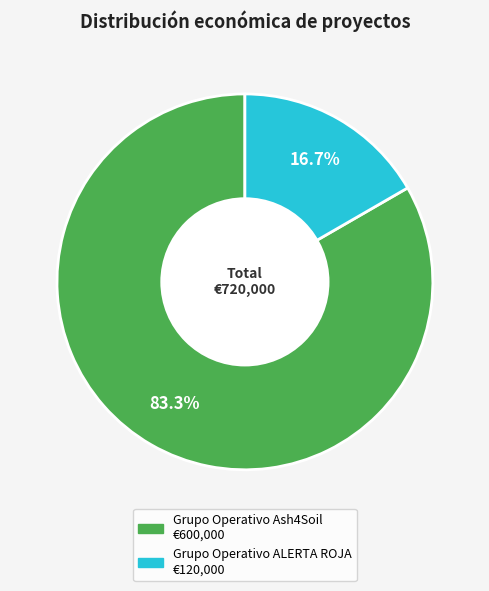

Which slice is the largest?

Grupo Operativo Ash4Soil